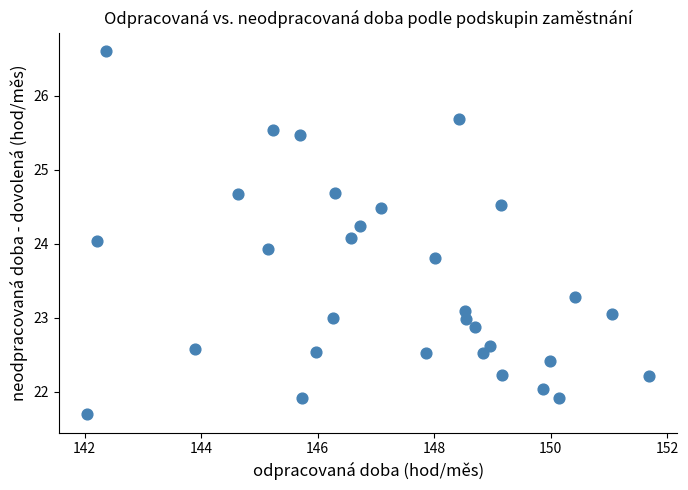

What is the range of Y values (max minus min)?

4.9